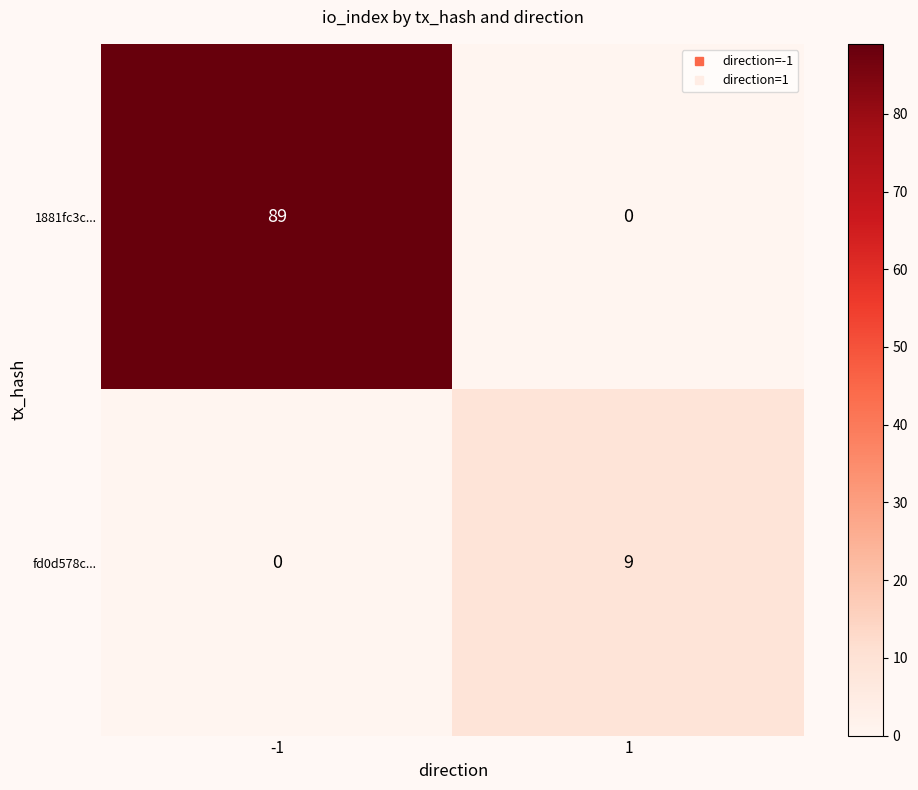

List the series in order of their overall mean, lowest first.

fd0d578c..., 1881fc3c...